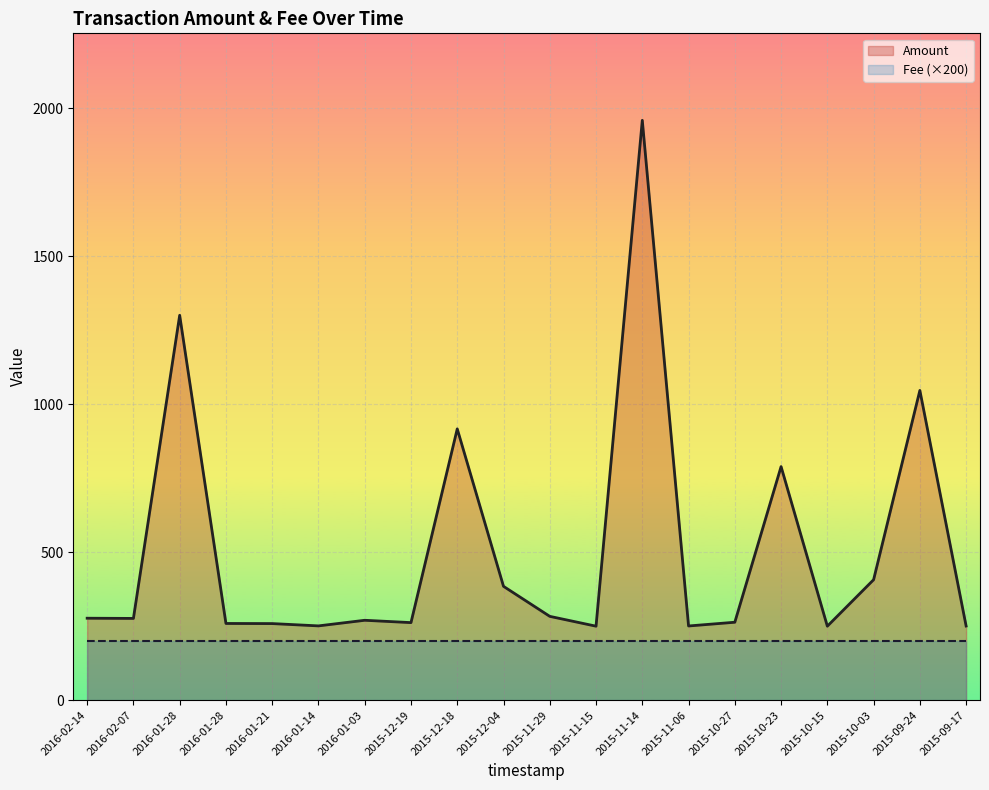

Which series has the widest spread of values?

Amount